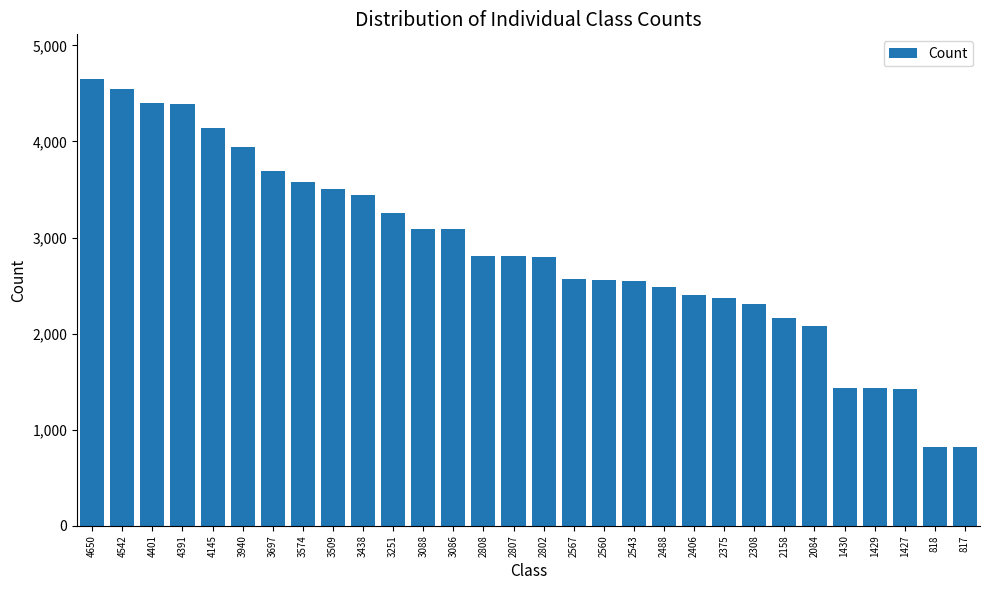

What is the average value?

2851